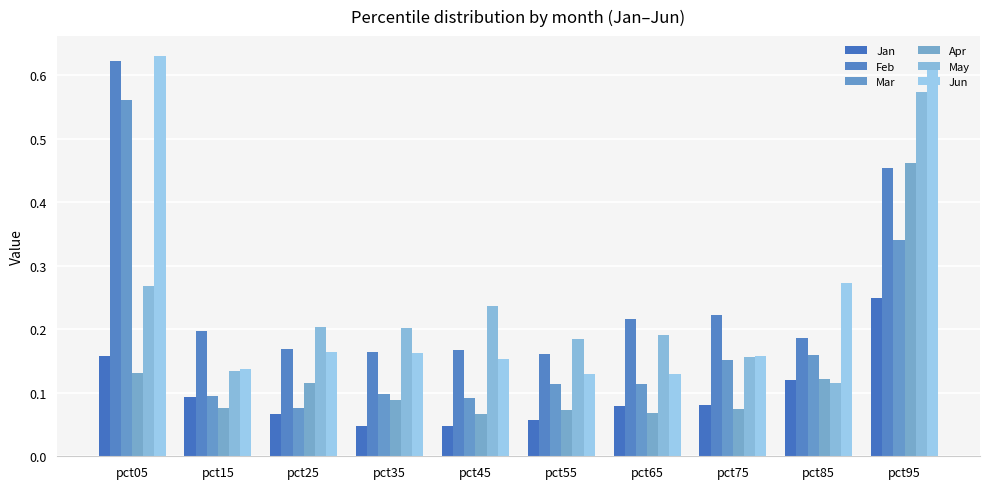

How many bars are there in each group?

6